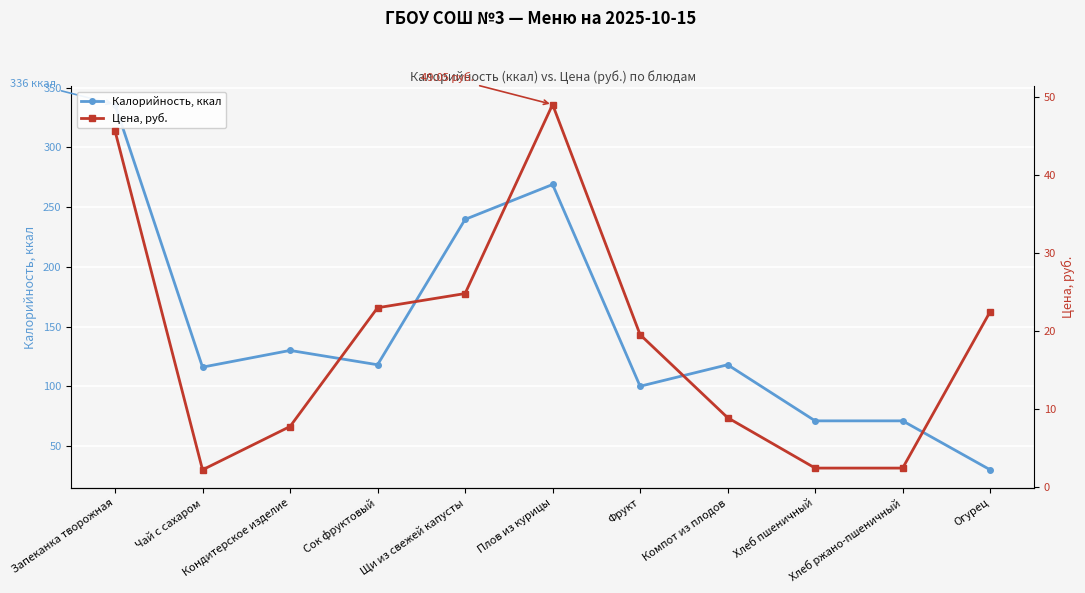

Which series has the largest total across all categories?

Калорийность, ккал